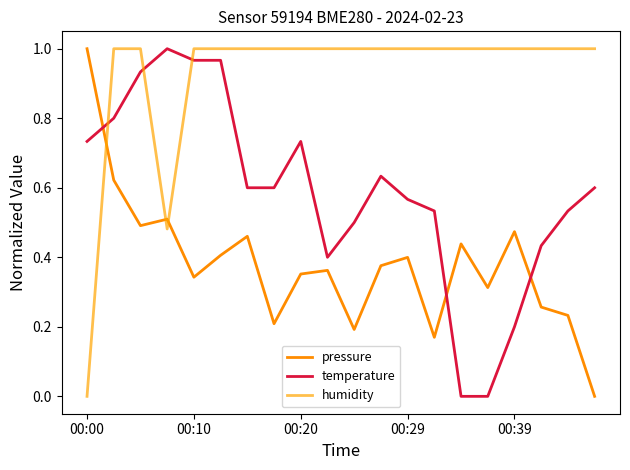

Which series has the widest spread of values?

pressure